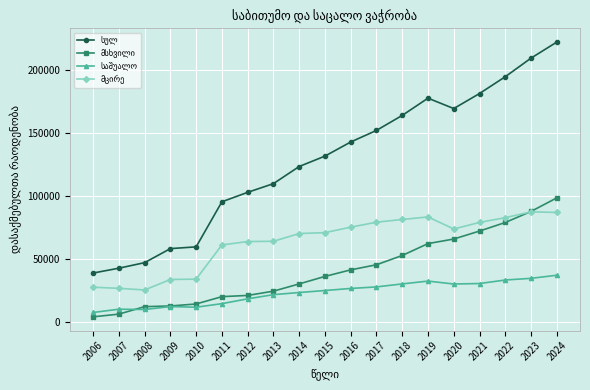

At how many categories does at least one series exceed 147638?

8